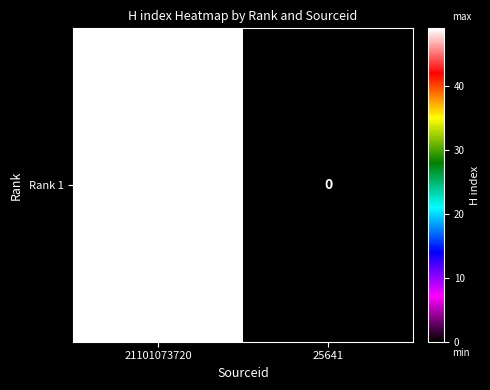

List the labels in order of value, largest first.

21101073720, 25641